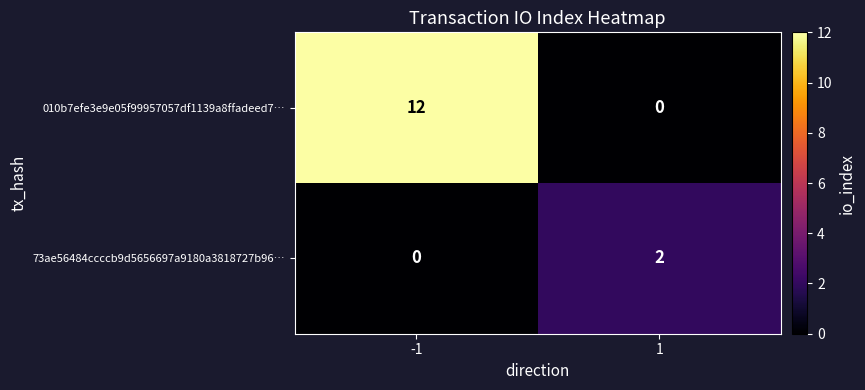

What is the difference between the maximum and minimum values in the 010b7efe3e9e05f99957057df1139a8ffadeed7… series?

12